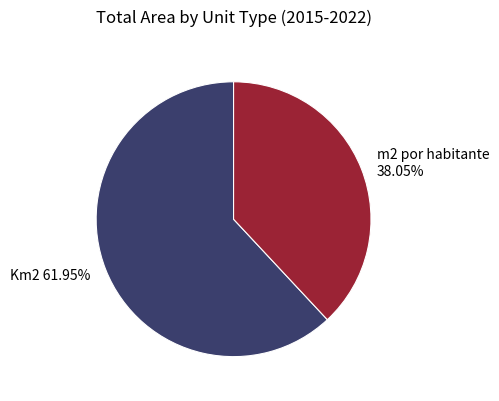

What is the ratio of the value at Km2 to the value at m2 por habitante?

1.6